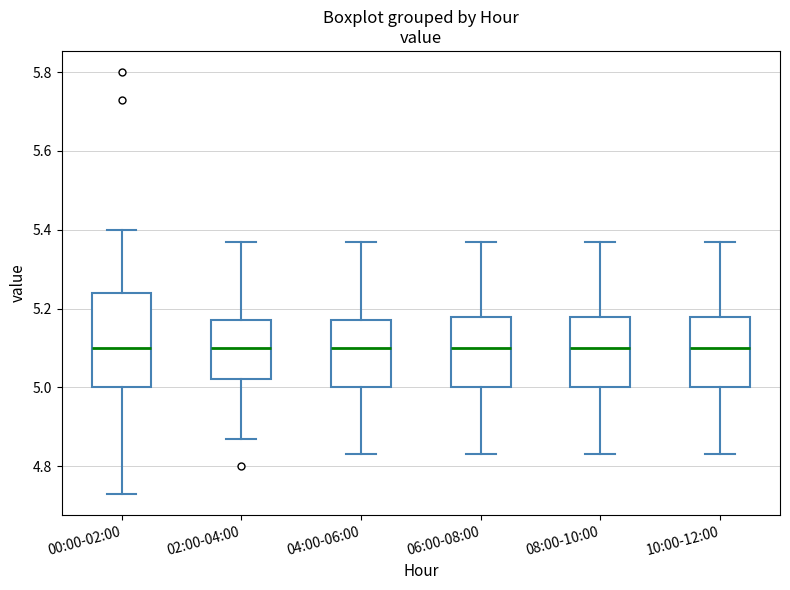

Which box is the tallest, from its lower edge to its upper edge?

00:00-02:00